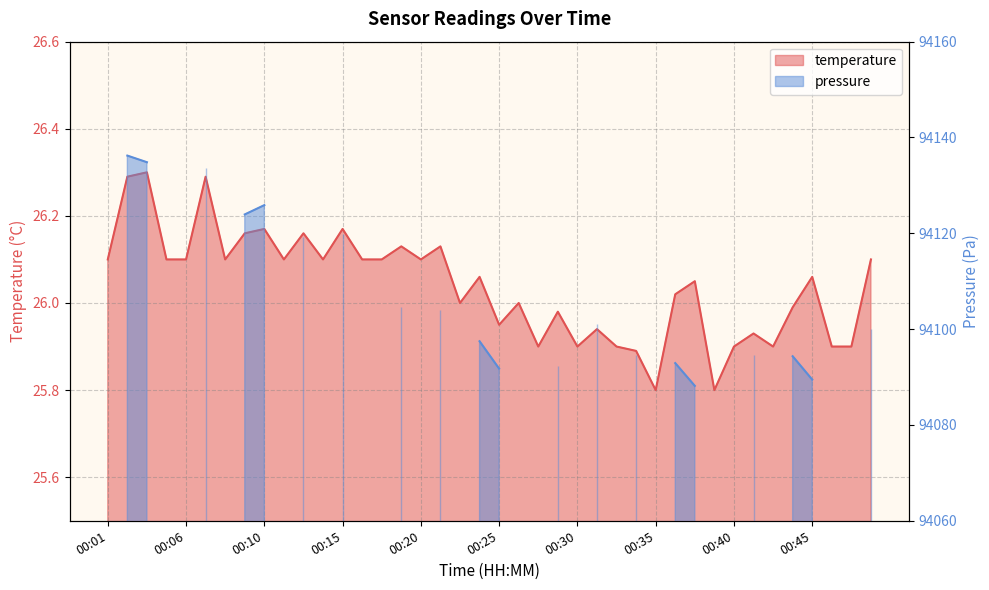

The value at 00:28 is 26.0. True or false?

True